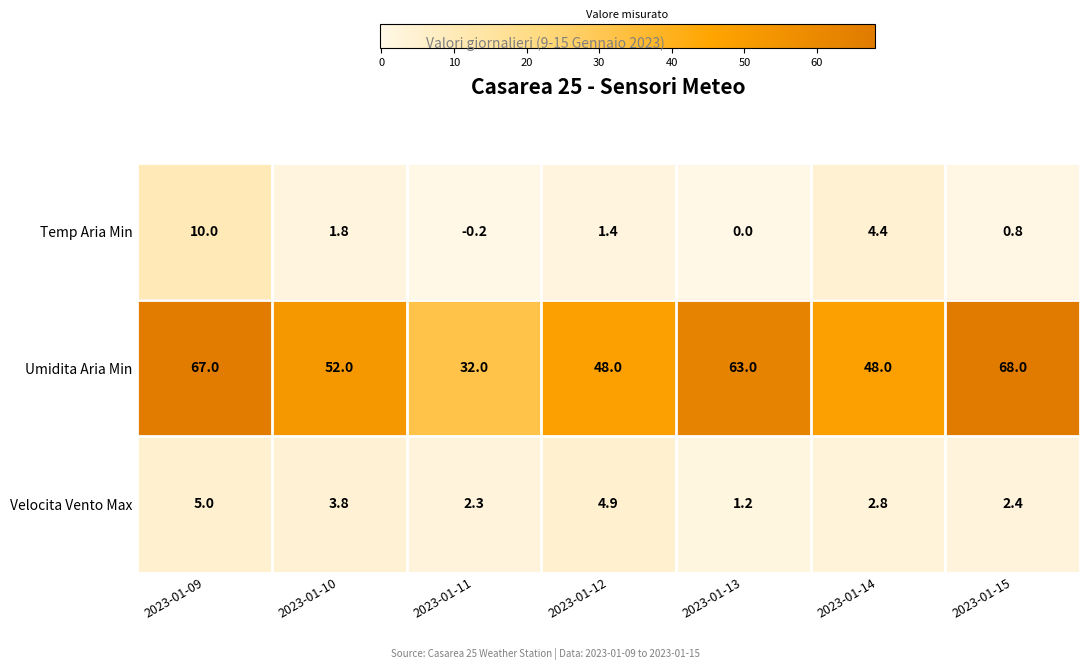

What is the difference between the highest and lowest values at 2023-01-12?

46.6